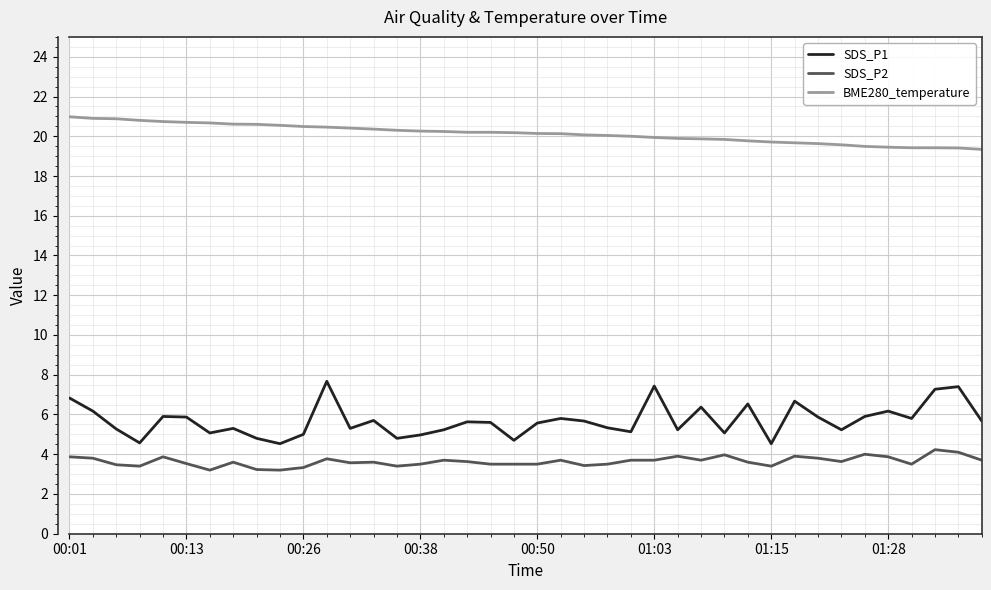

How many categories are shown in the chart?

40